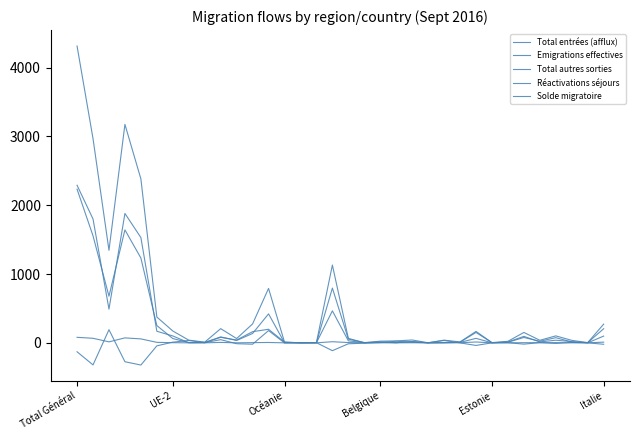

Does the chart have visible grid lines?

No